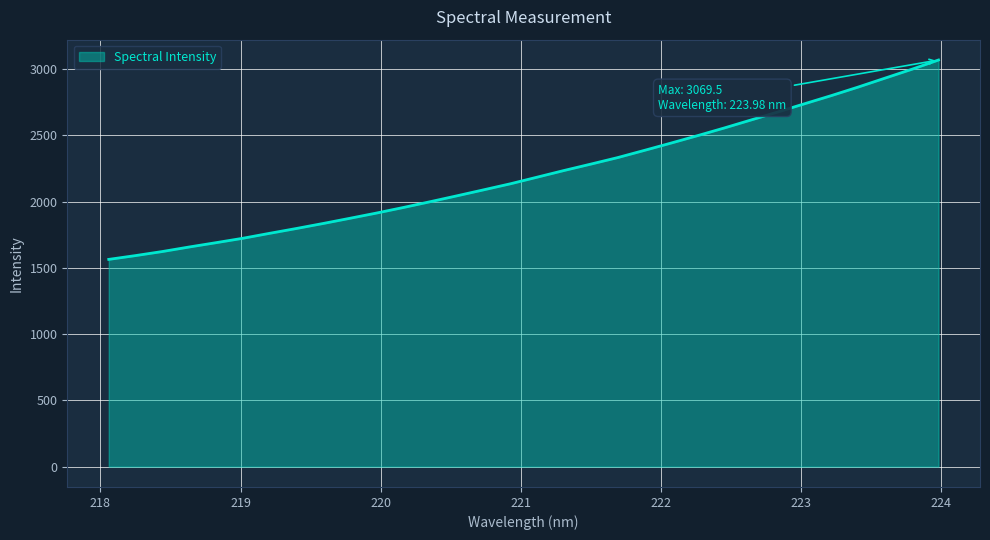

What is the maximum value shown in the chart?

3069.5